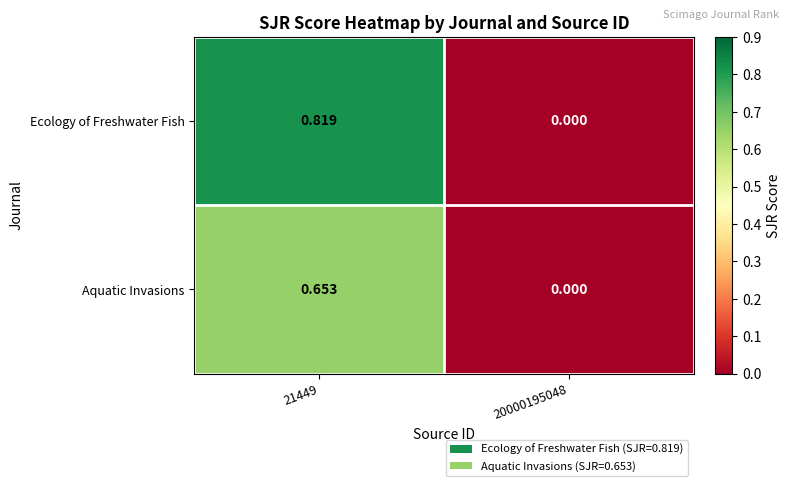

List the series in order of their peak value, highest first.

Ecology of Freshwater Fish, Aquatic Invasions